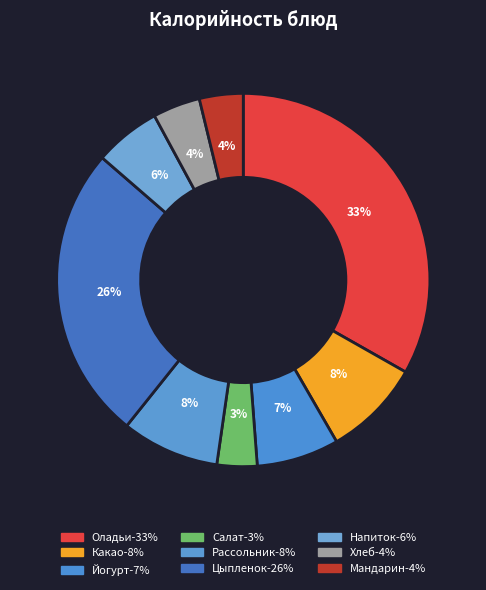

How many slices are in this pie chart?

9